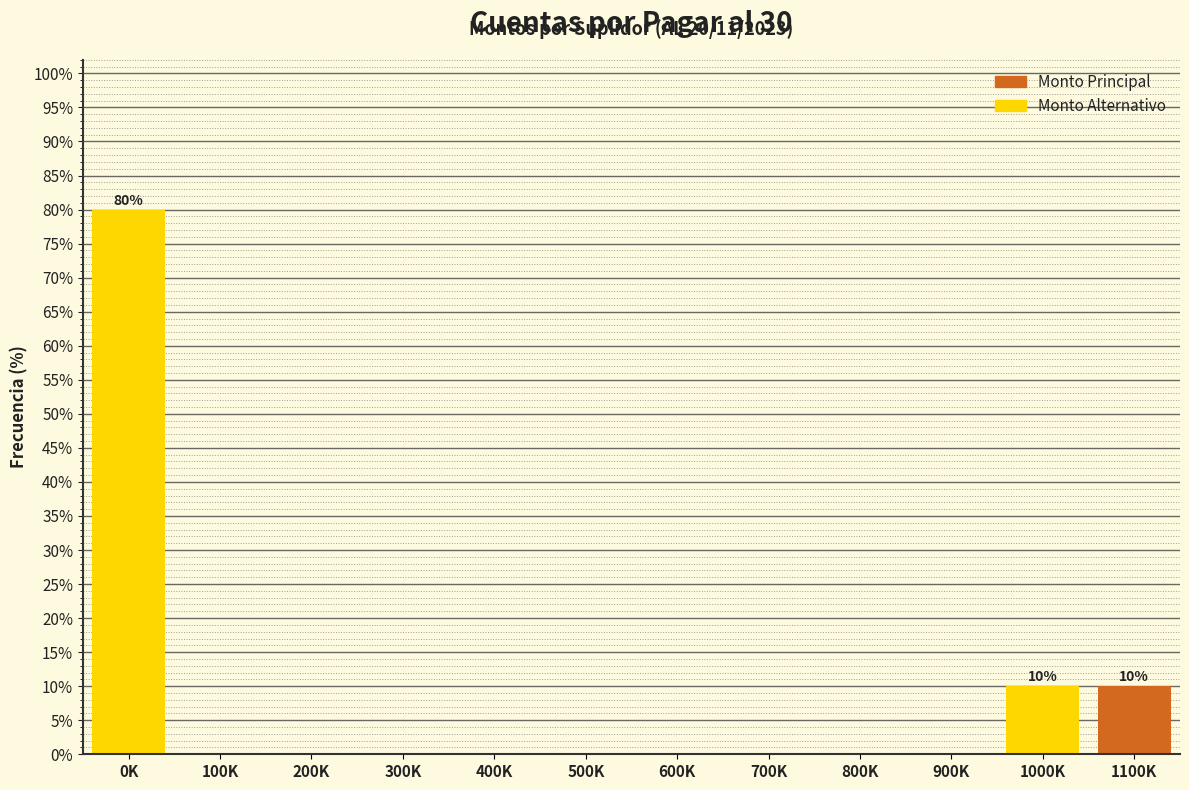

Reading left to right, transcribe all the data shown in this chart.

0K=80	100K=0	200K=0	300K=0	400K=0	500K=0	600K=0	700K=0	800K=0	900K=0	1000K=10	1100K=10